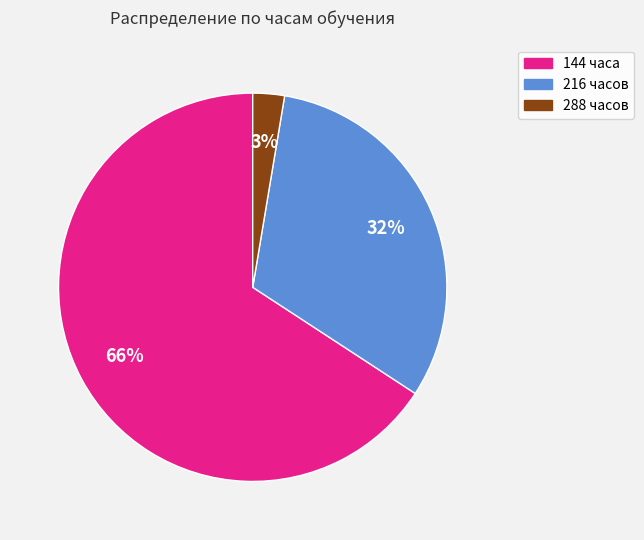

Is the sum of 144 часа and 216 часов greater than half?

Yes